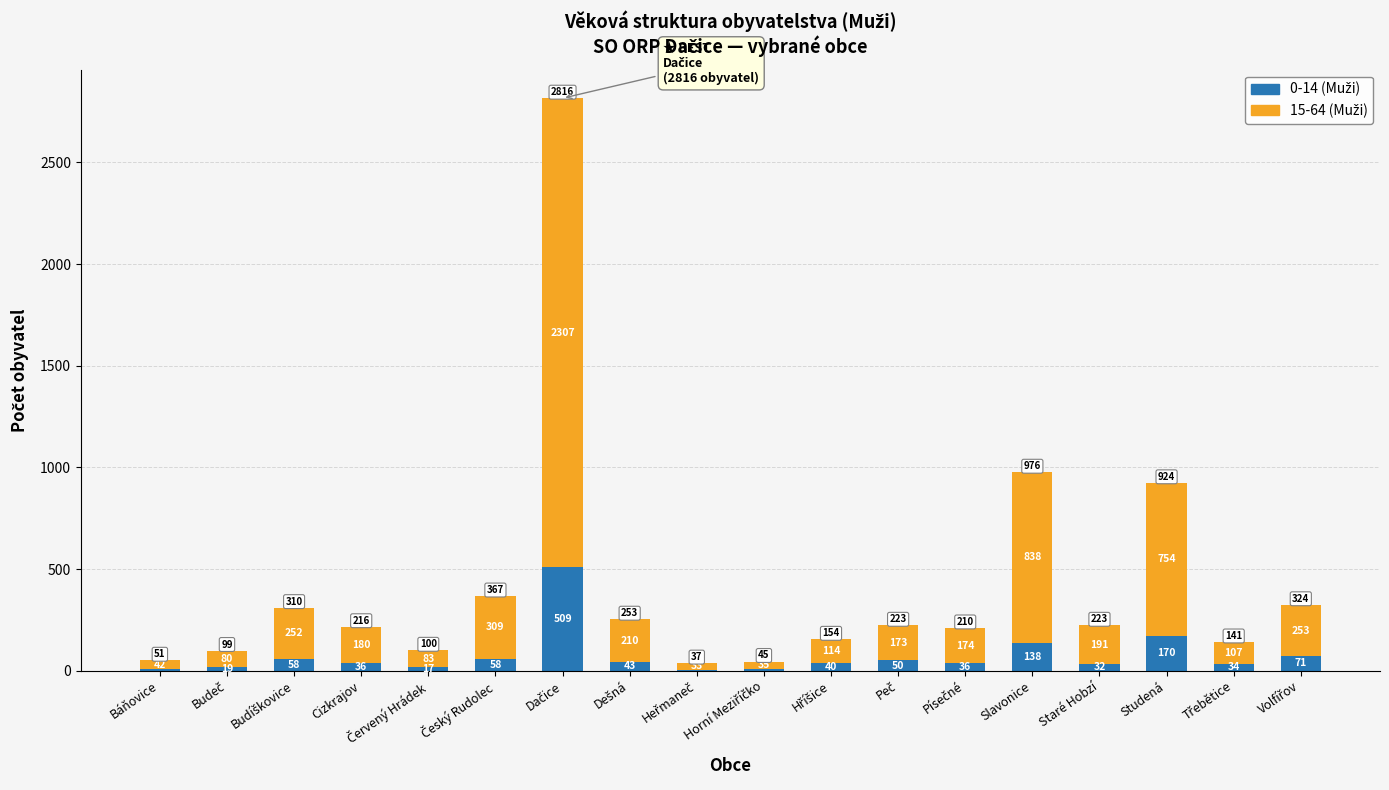

What is the total value across all series at Báňovice?

51